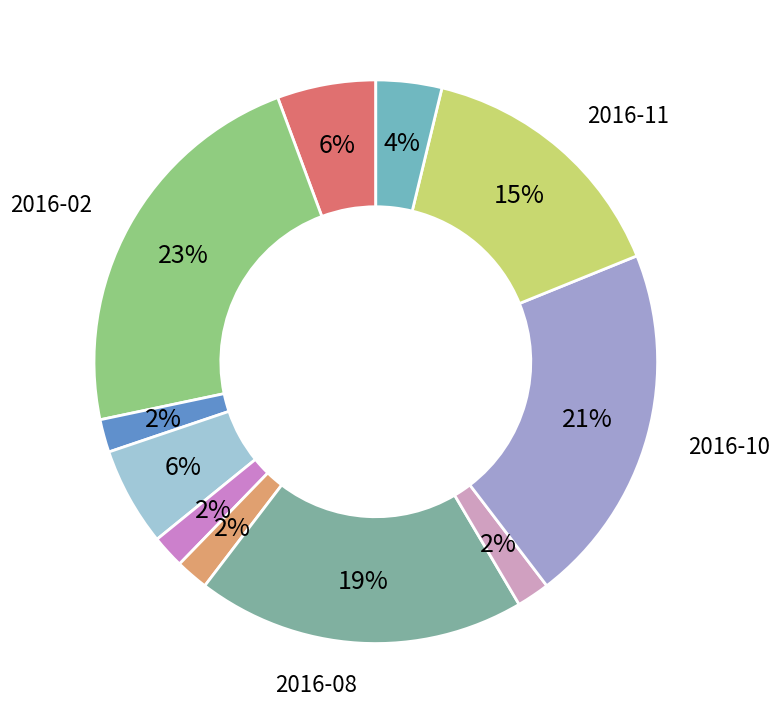

Count the number of slices in the pie.

11